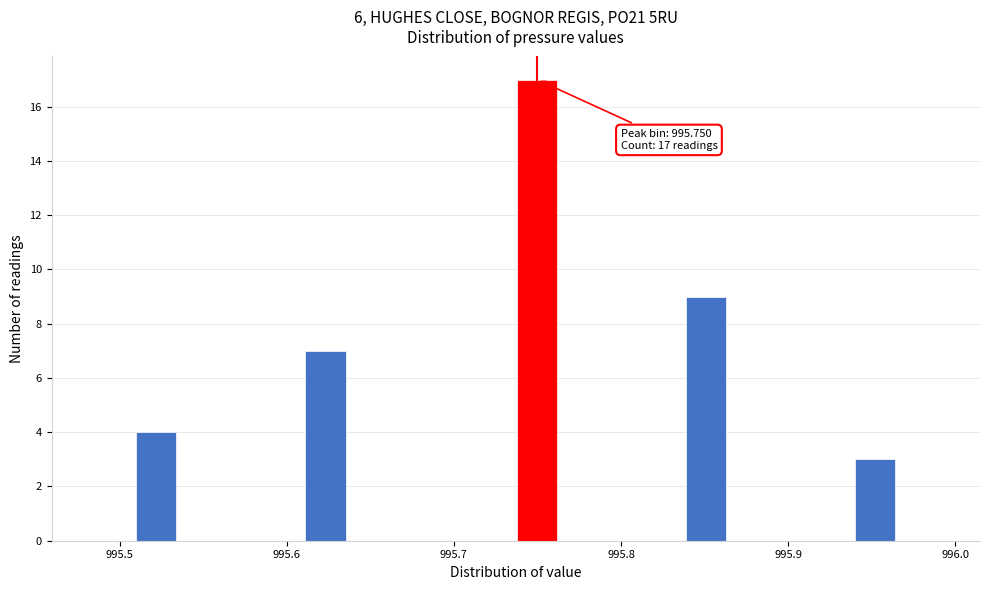

Read against the x-axis, roughly where is the centre of the tallest bar?

995.75